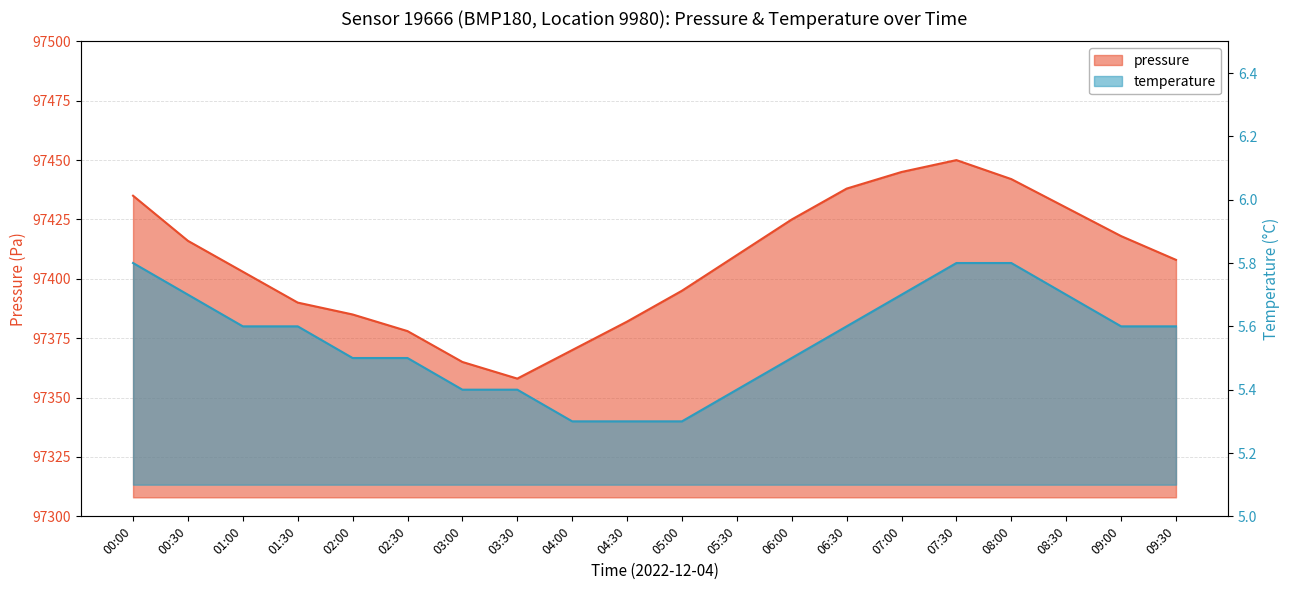

Which has a higher value, 05:30 or 09:00?

09:00